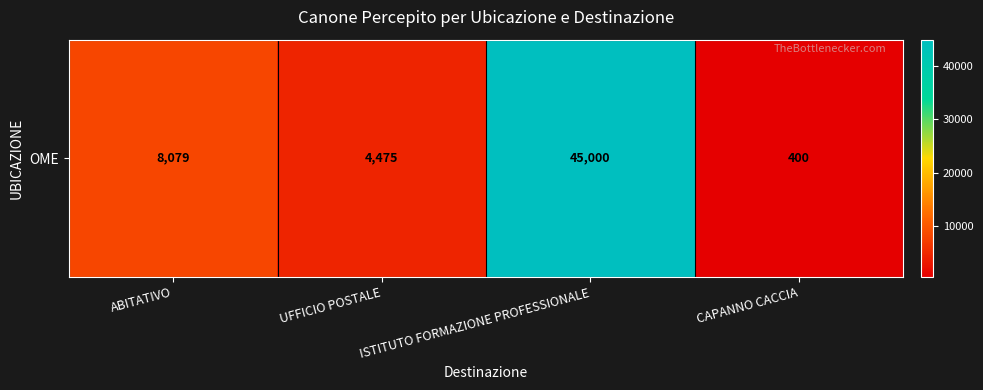

What is the smallest value displayed?

400.0